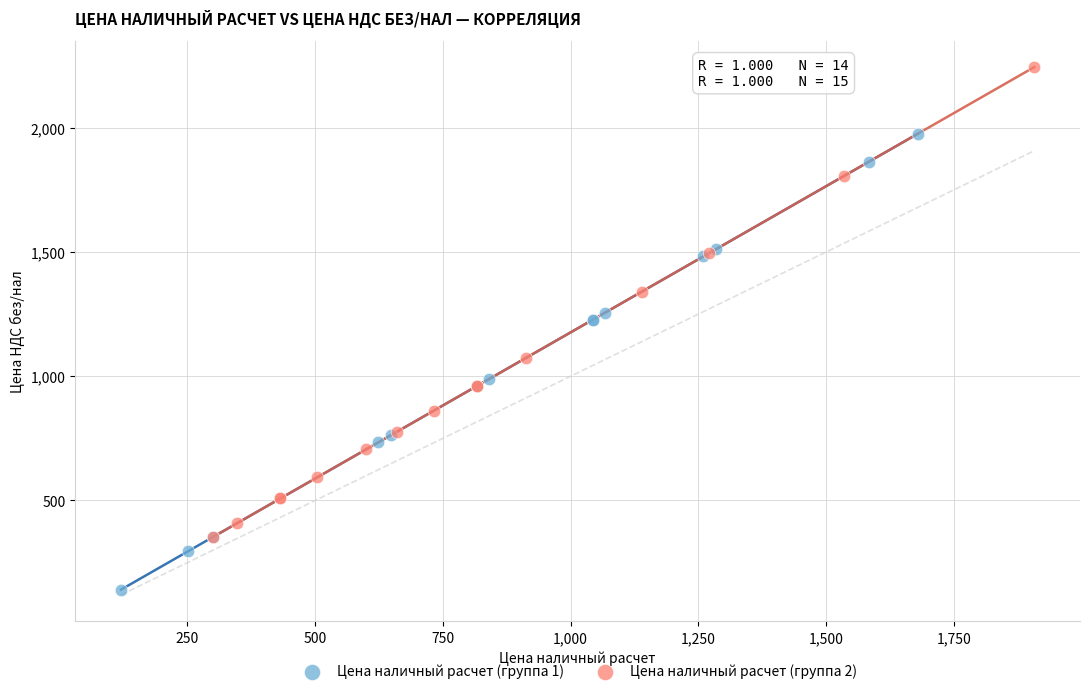

Which series has the largest Y range (max minus min)?

Цена наличный расчет (группа 2)